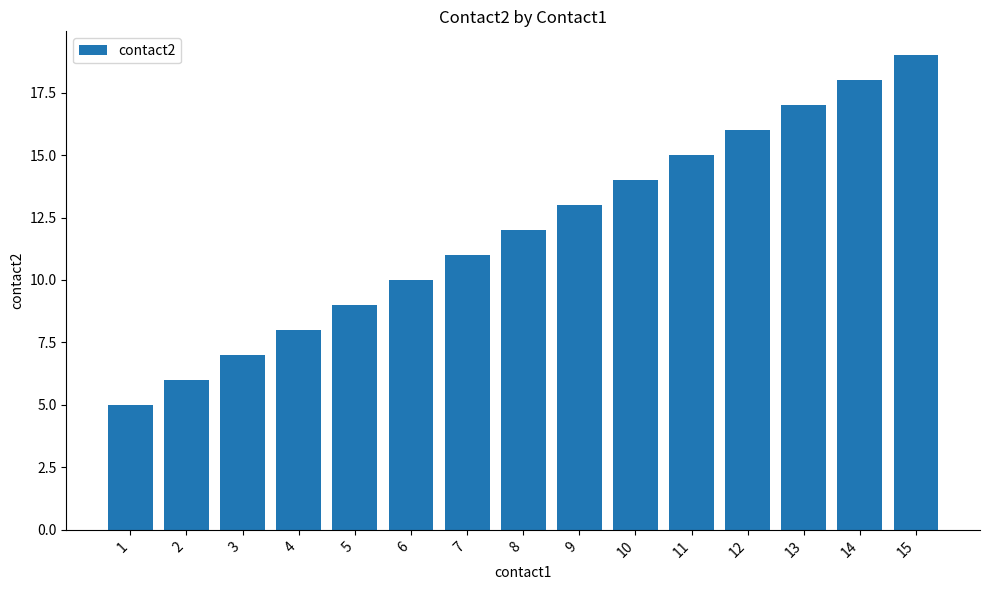

The chart shows a value of 4 at 5. True or false?

False